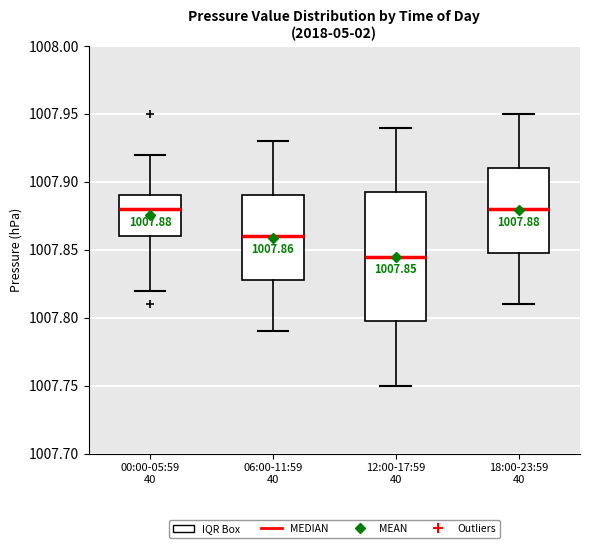

Which box is the tallest, from its lower edge to its upper edge?

12:00-17:59 40